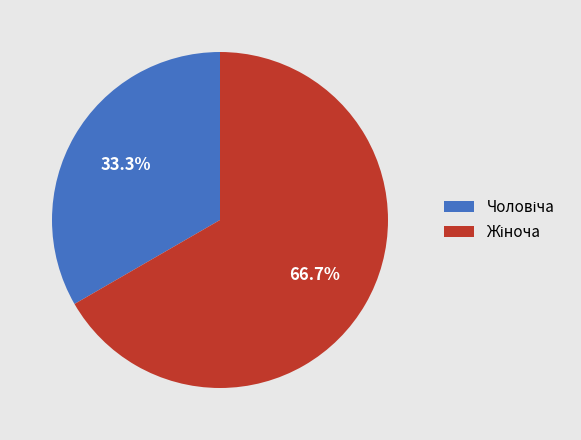

What is the total percentage of Чоловіча and Жіноча?

100.0%